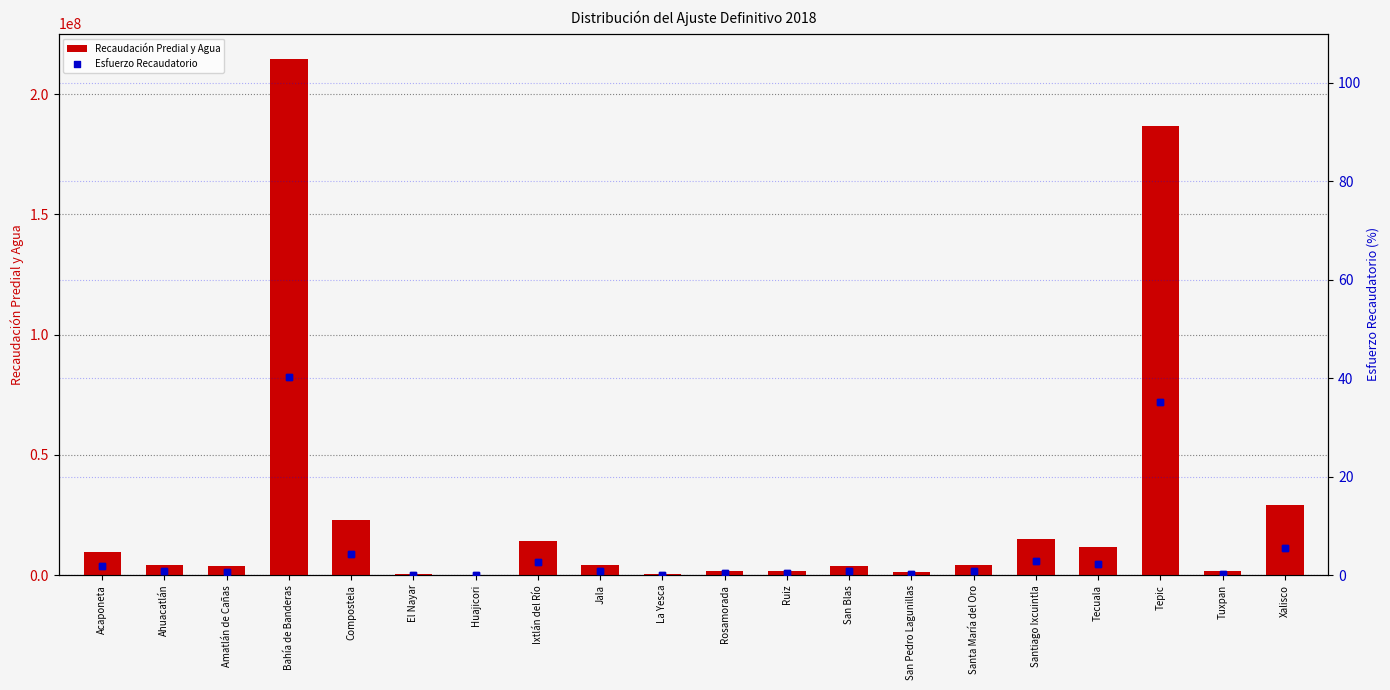

At which category is the sum across all series the highest?

Bahía de Banderas